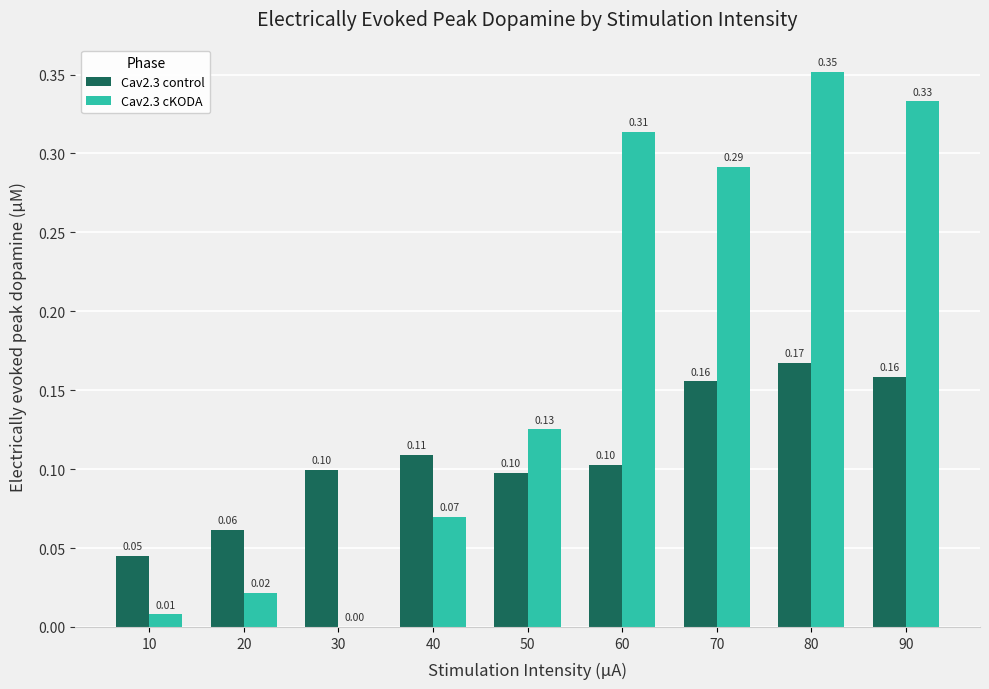

What are all the series names shown in the legend?

Cav2.3 control, Cav2.3 cKODA